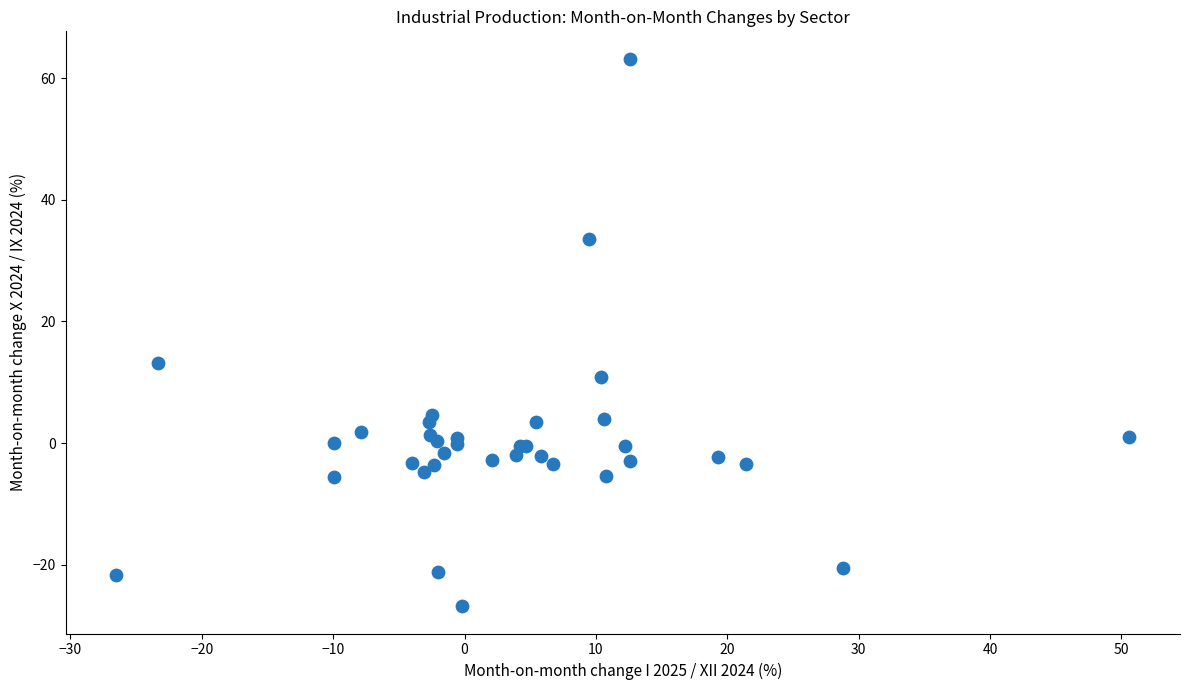

What Y value in the scatter plot is closest to 18?

13.2